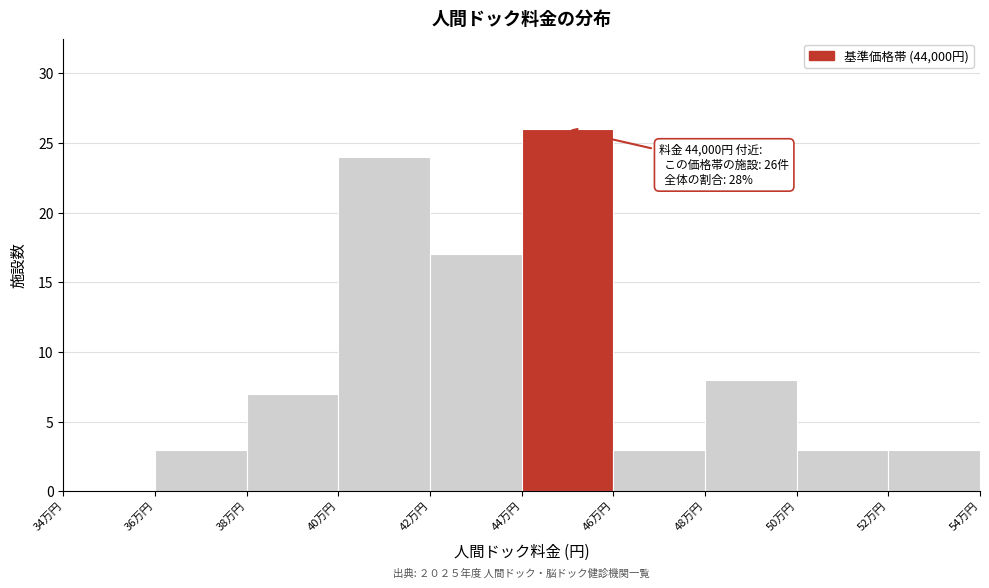

Reading left to right, list all the values displayed in this chart.

34万円=0	36万円=3	38万円=7	40万円=24	42万円=17	44万円=26	46万円=3	48万円=8	50万円=3	52万円=3